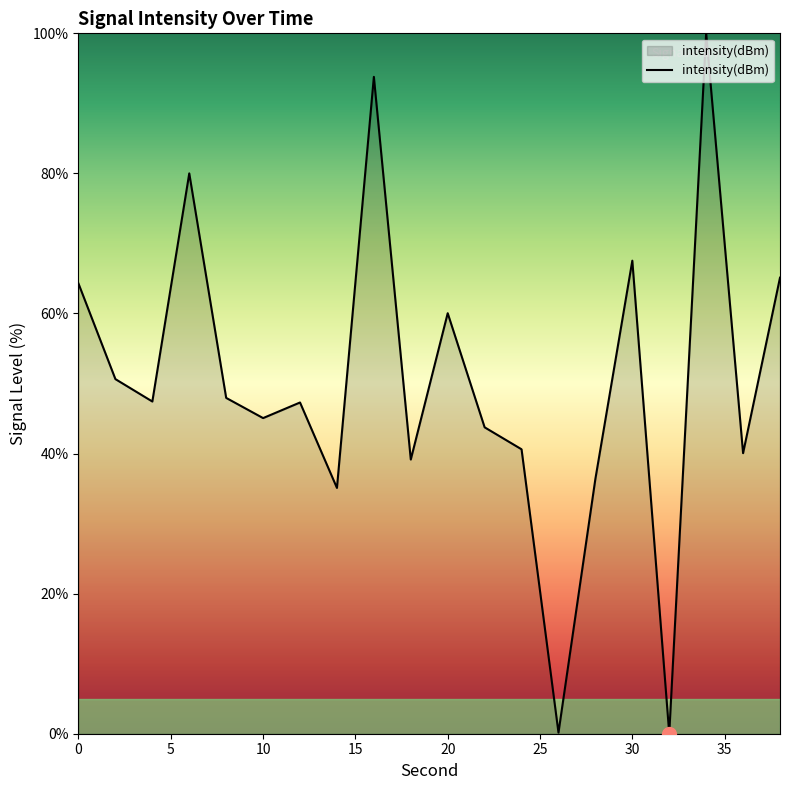

What is the difference between the maximum and minimum values?

100.0